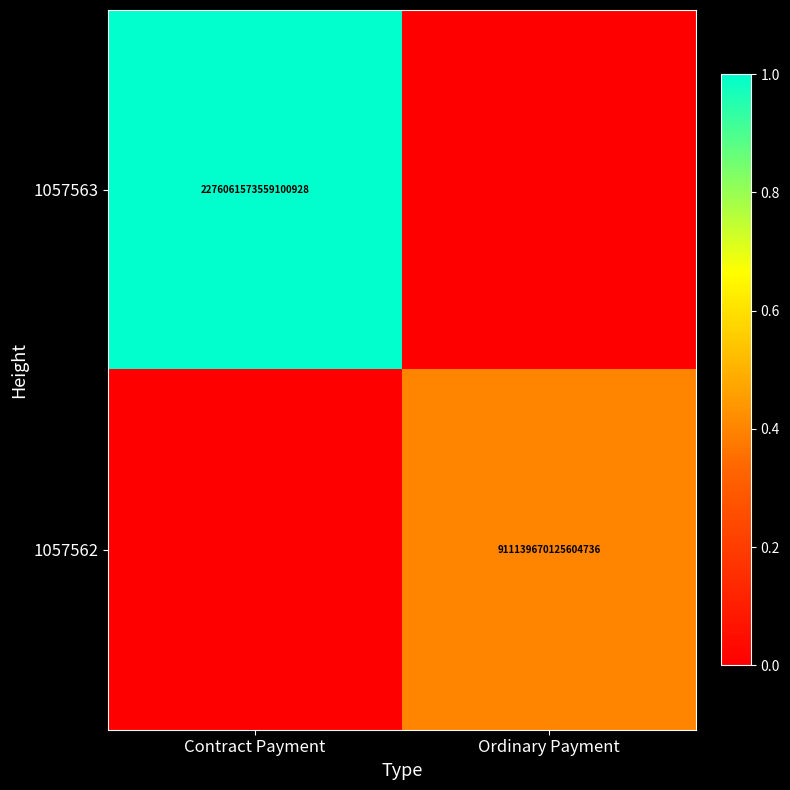

Is the value of 1057562 at Ordinary Payment greater than the value of 1057563 at Contract Payment?

No